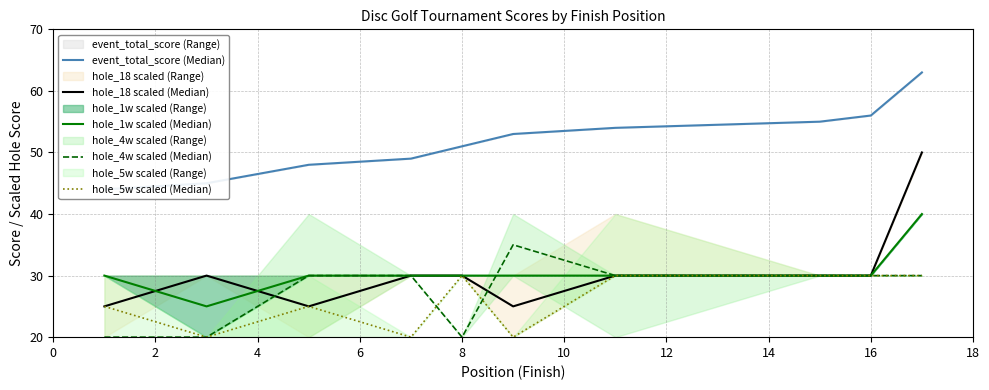

Which series ends up on top after the final intersection of hole_1w scaled (Median) and hole_4w scaled (Median)?

hole_4w scaled (Median)